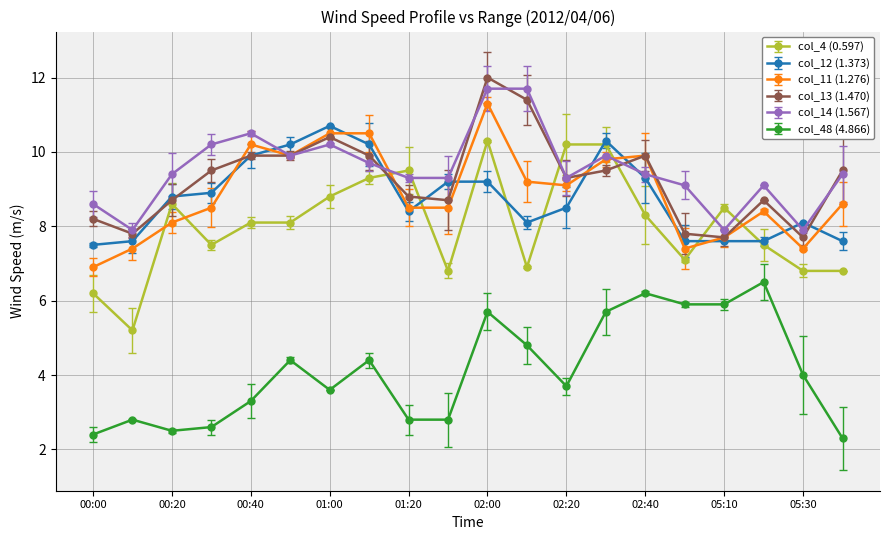

Which series ends up on top after the final intersection of col_12 (1.373) and col_14 (1.567)?

col_14 (1.567)